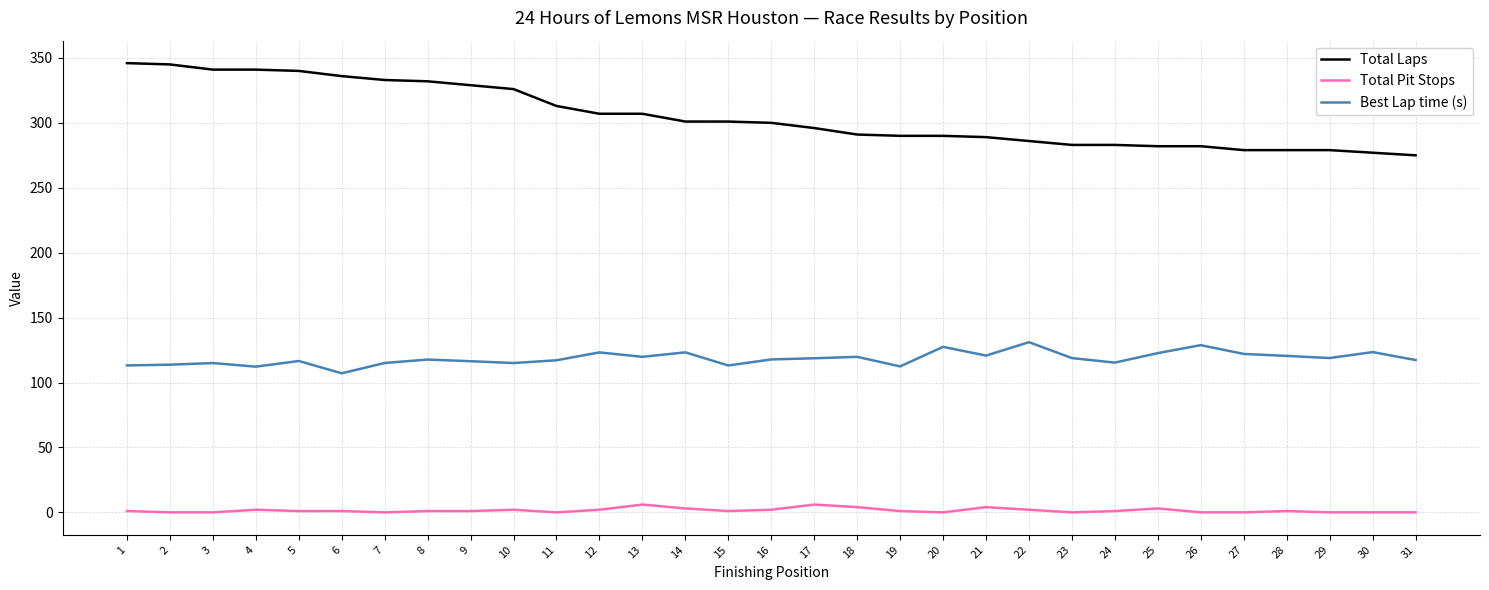

True or false: Total Pit Stops and Best Lap time (s) intersect in this chart.

False